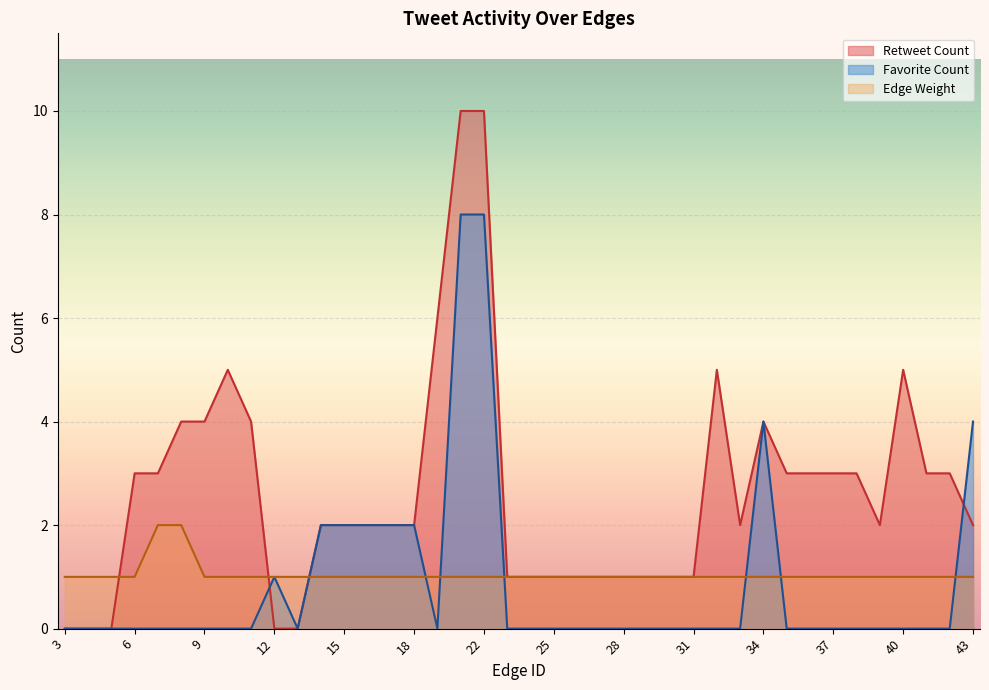

What is the value of the Retweet Count point at the 23rd from the left?

1